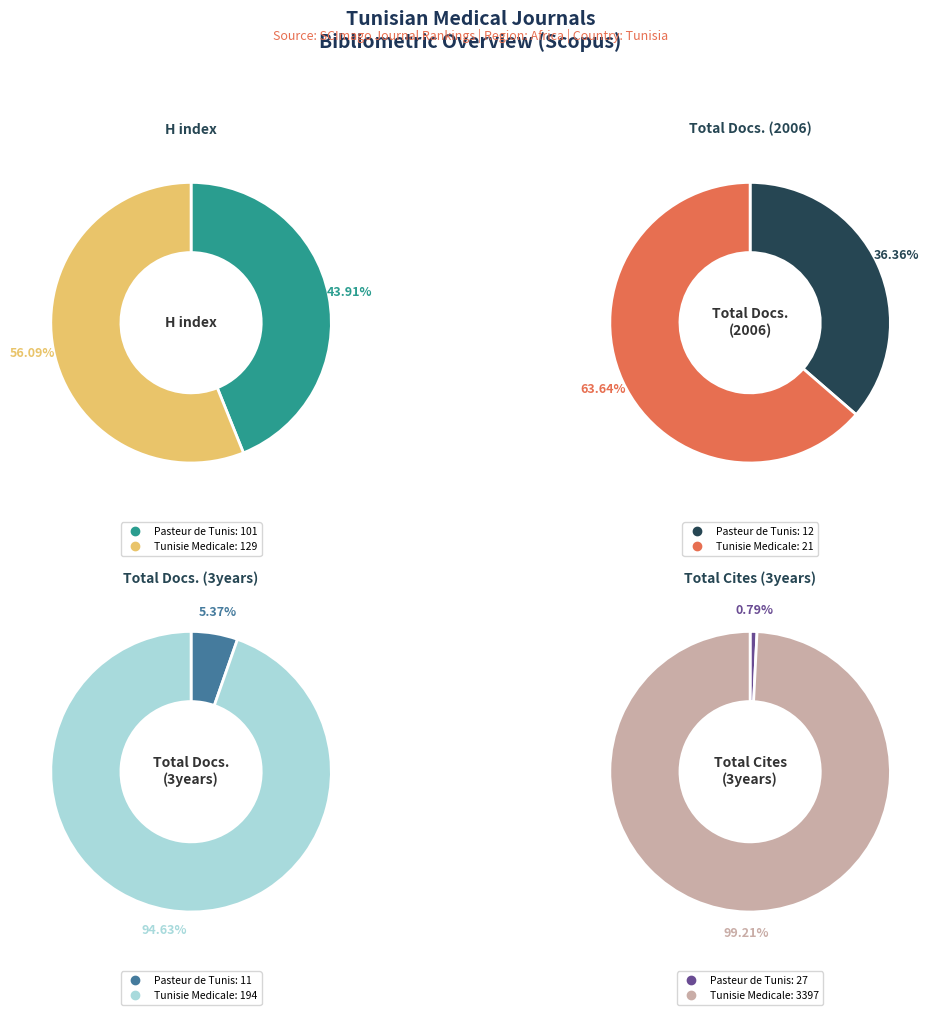

To the nearest percent, what portion does Tunisie Medicale represent?

64%